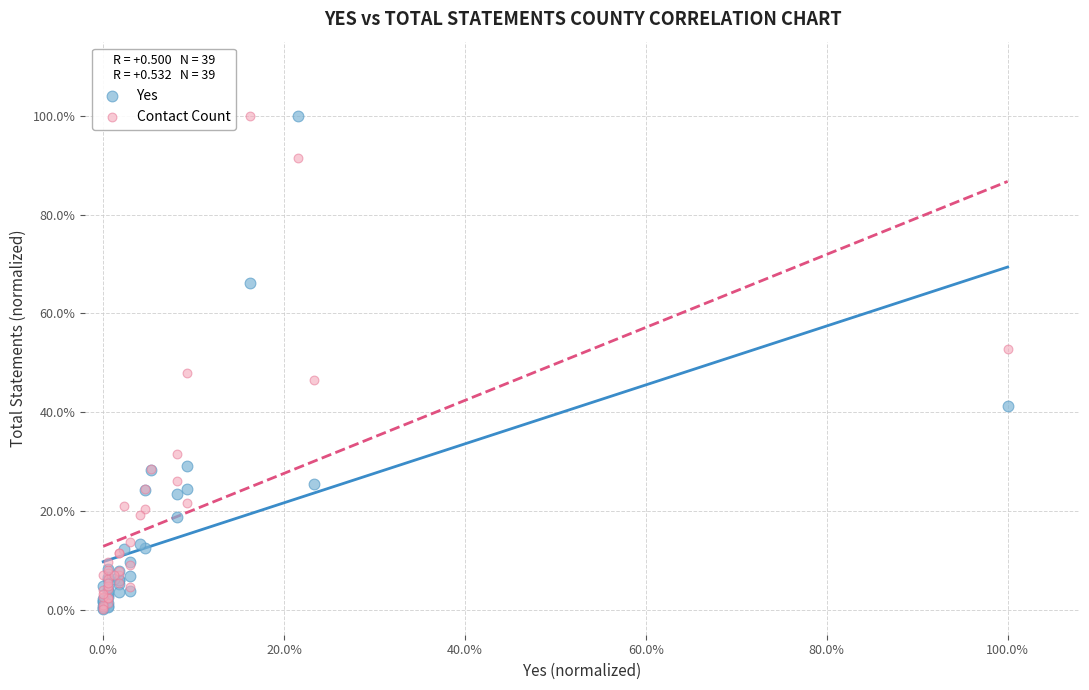

What are all the series names shown in the legend?

Yes, Contact Count